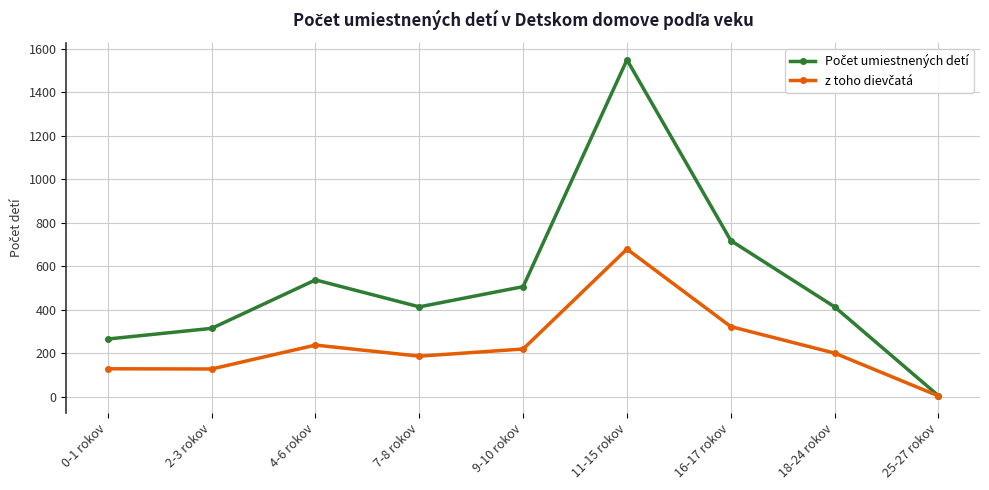

What is the label of the 9th point from the right?

0-1 rokov